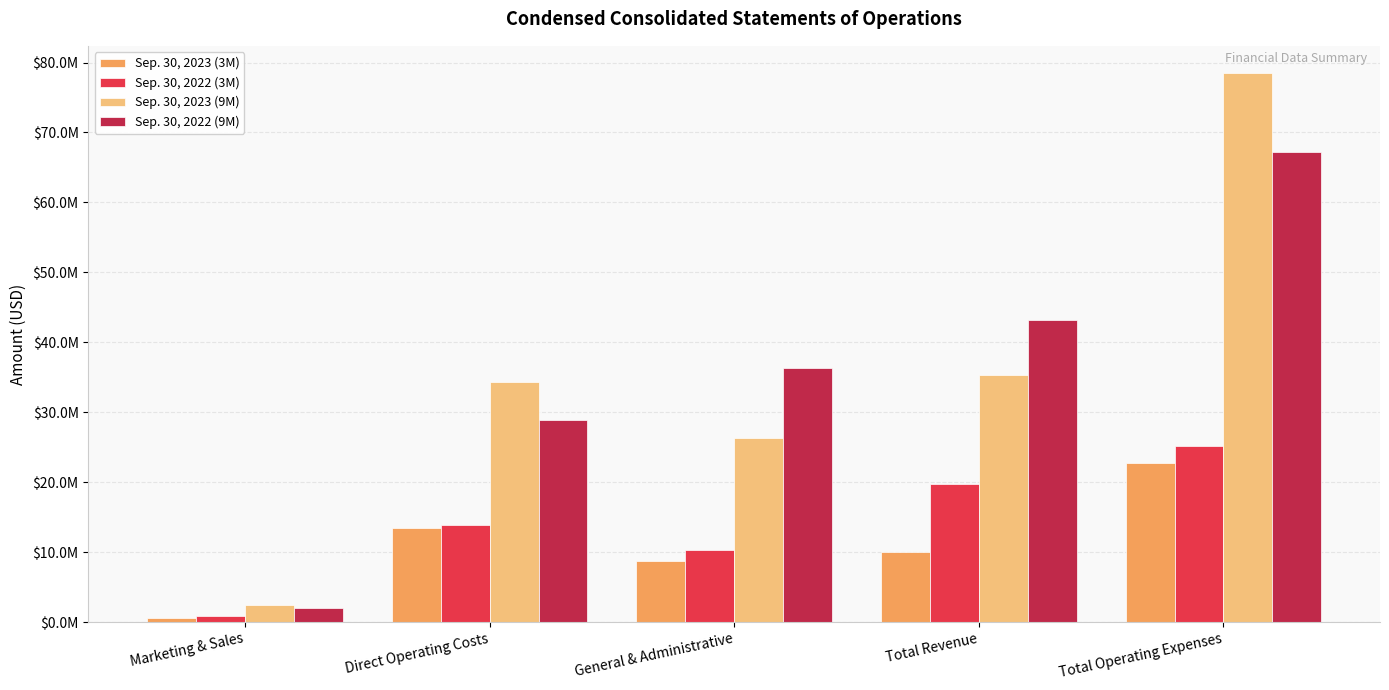

Where is Sep. 30, 2022 (9M) nearest to the value 34608000?

General & Administrative